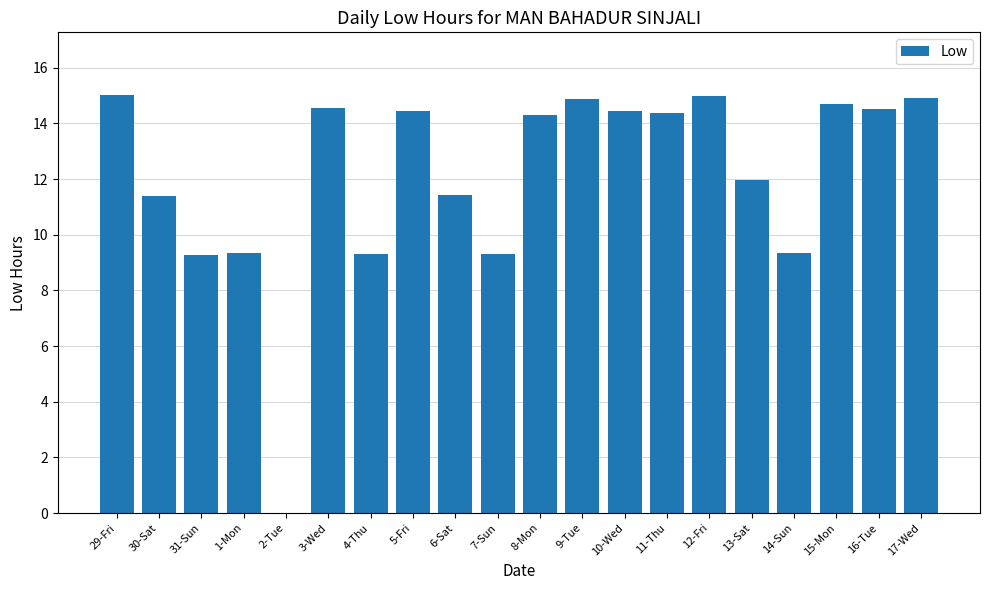

Is it true that the value at 10-Wed is 14.4?

True